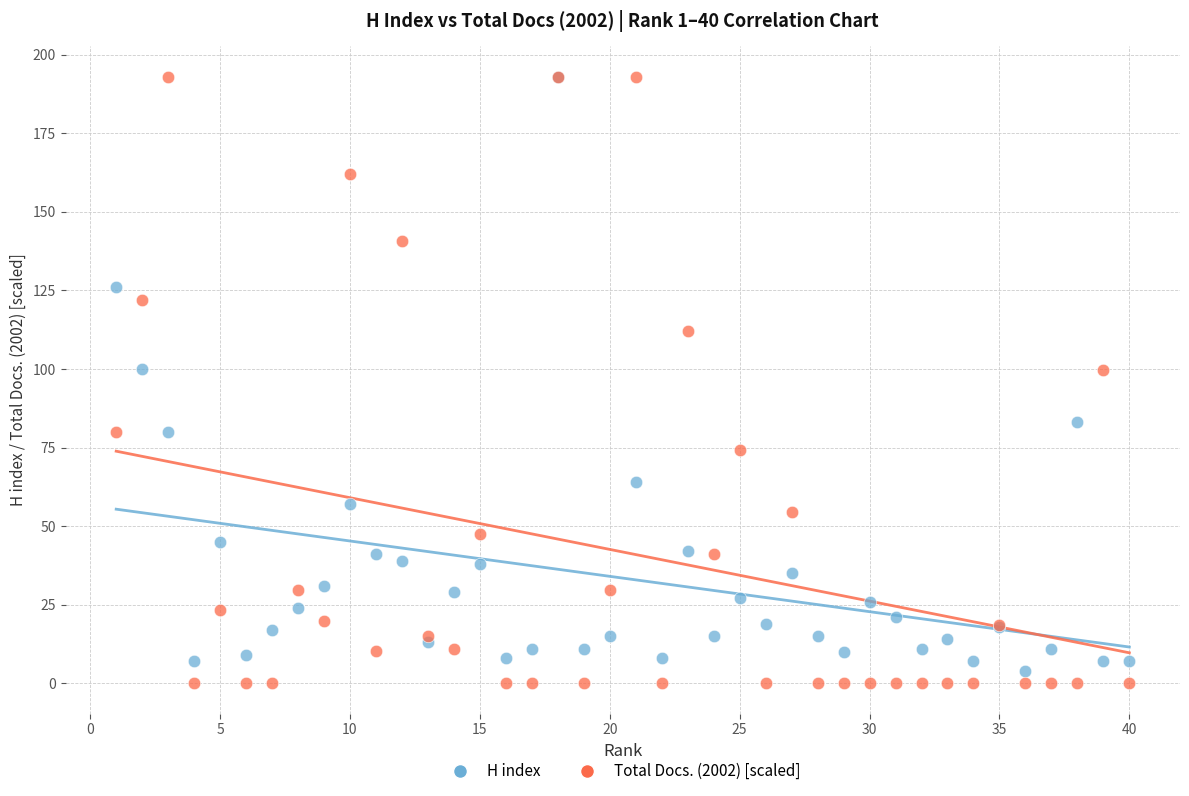

What are all the series names shown in the legend?

H index, Total Docs. (2002) [scaled]